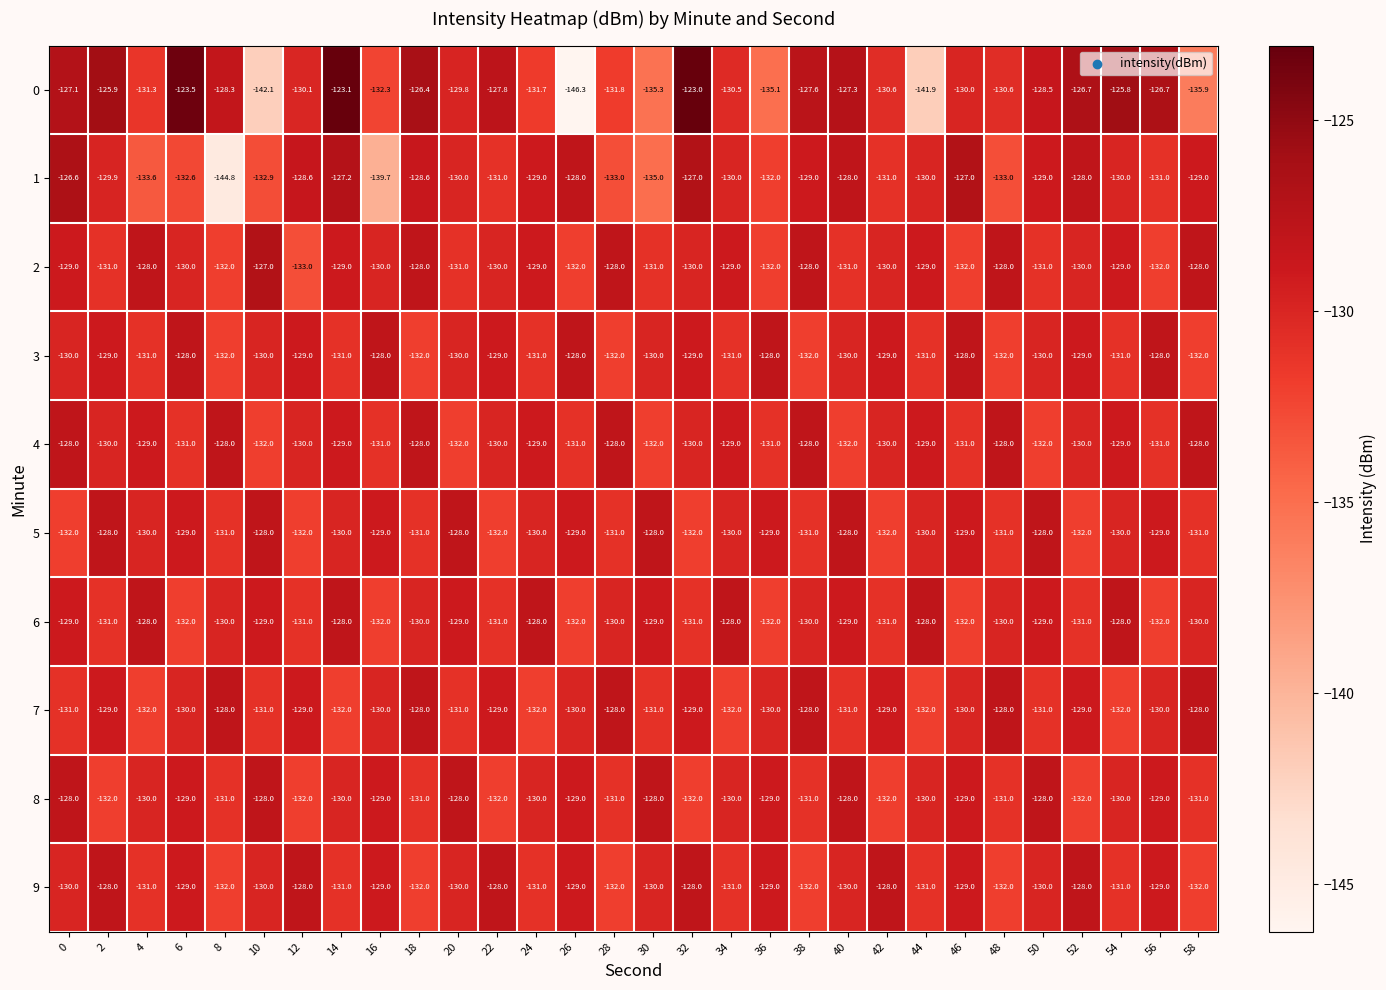

What is the total value across all series at 54?

-1295.8